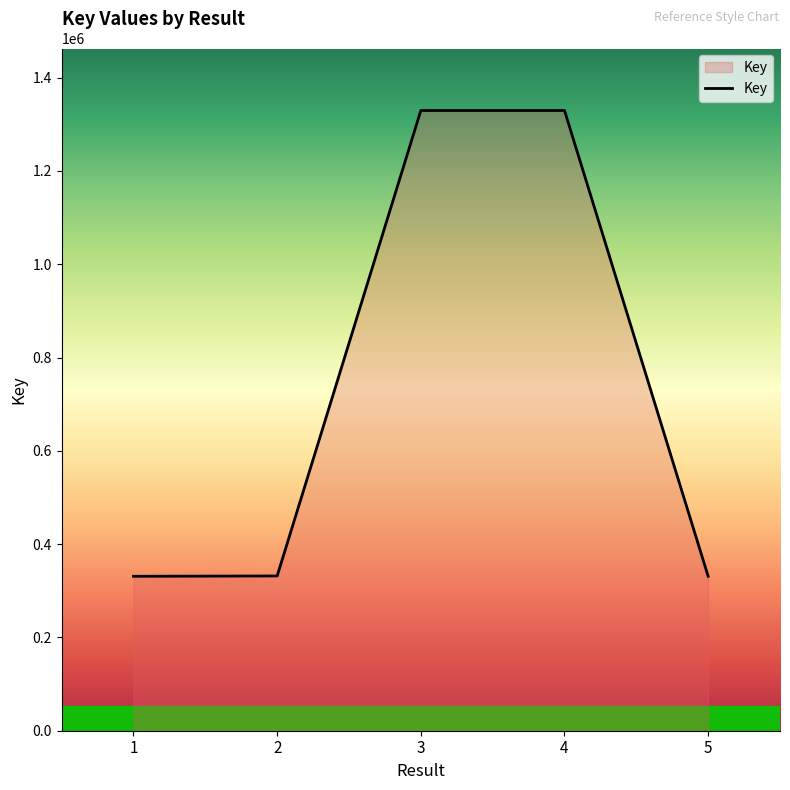

What is the smallest value displayed?

330976